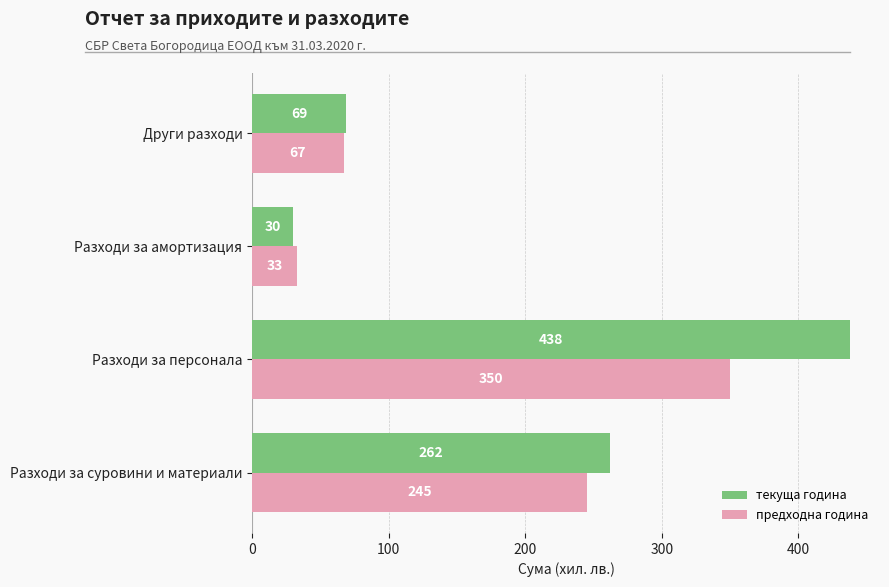

What value does the предходна година series have at Разходи за амортизация, to the nearest 50?

50